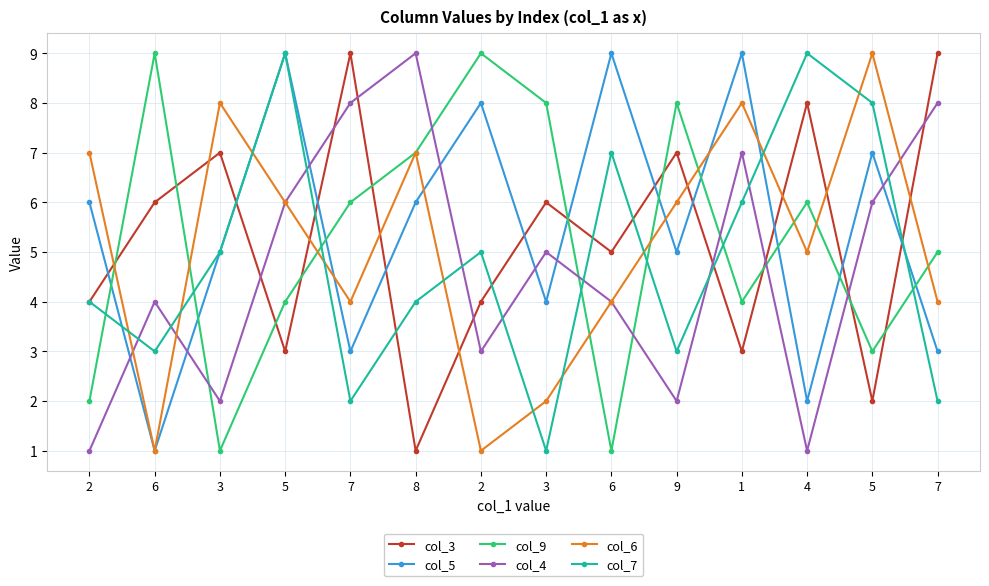

What are all the series names shown in the legend?

col_3, col_5, col_9, col_4, col_6, col_7